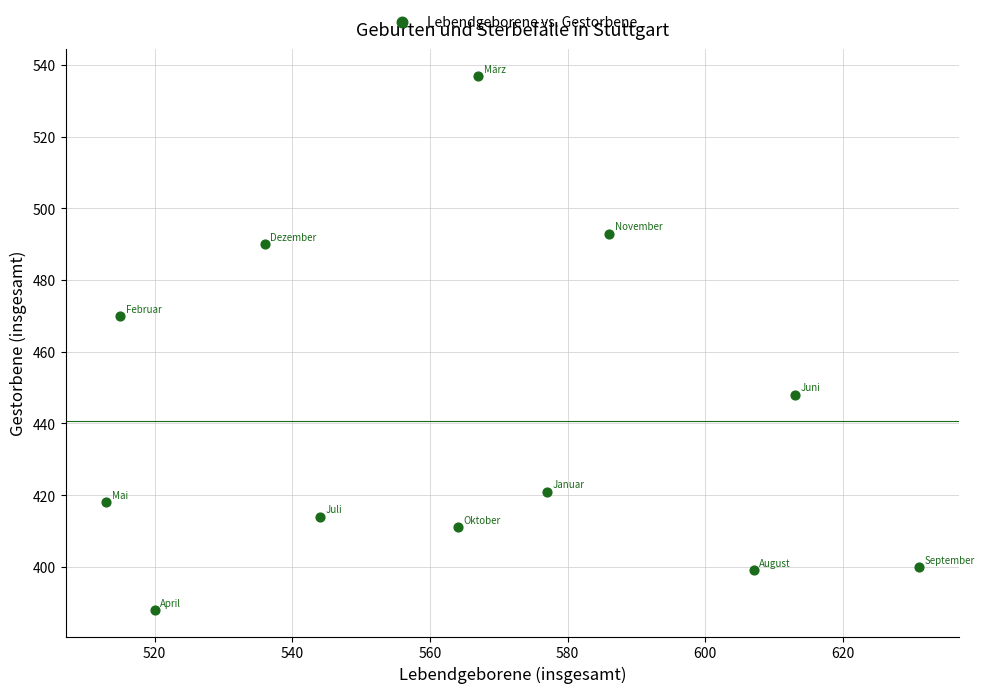

What Y value in the scatter plot is closest to 462?

470